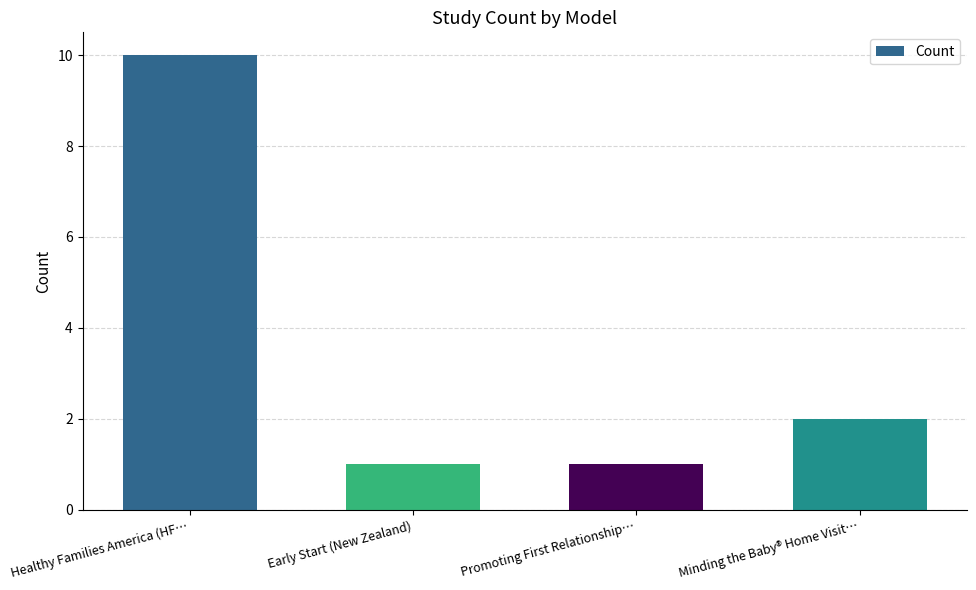

What is the sum of all values?

14